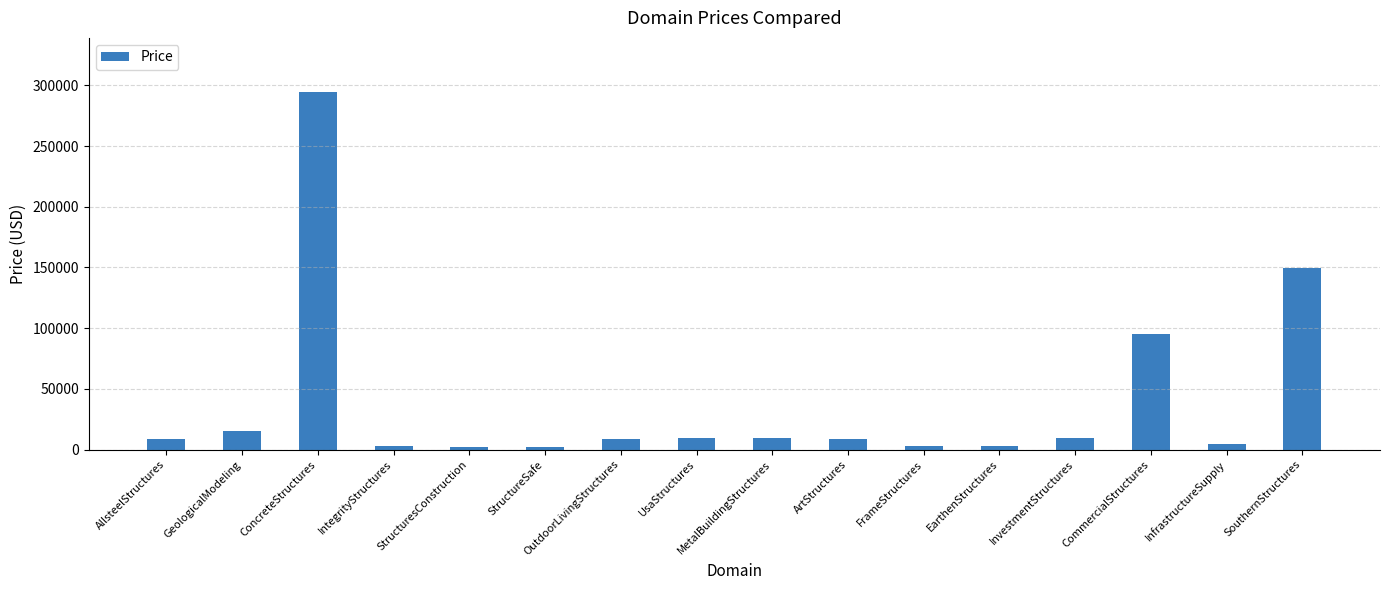

What position from the right is ArtStructures?

7